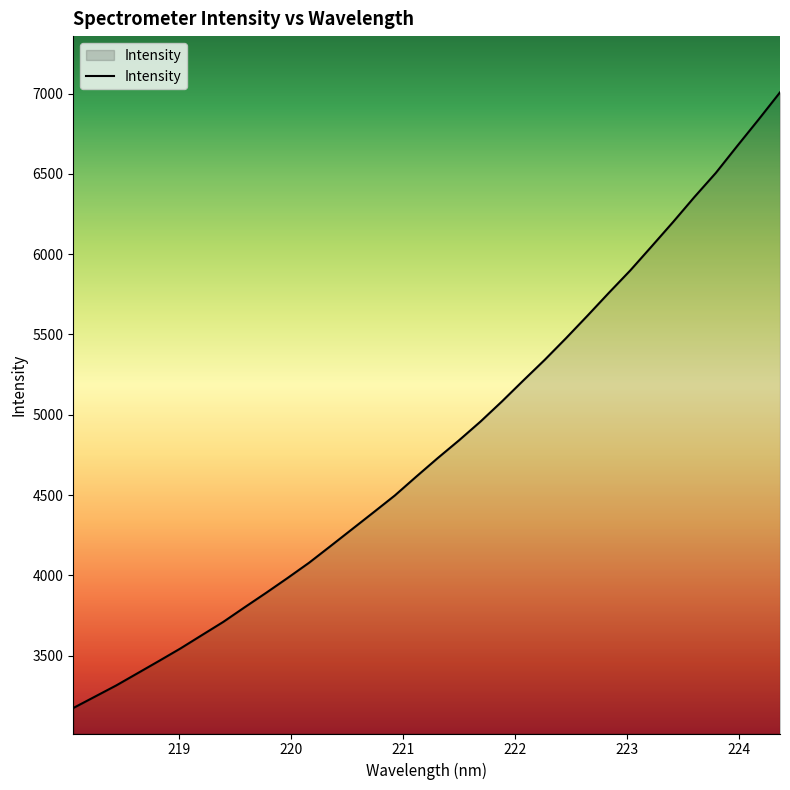

What is the average value?

4815.9